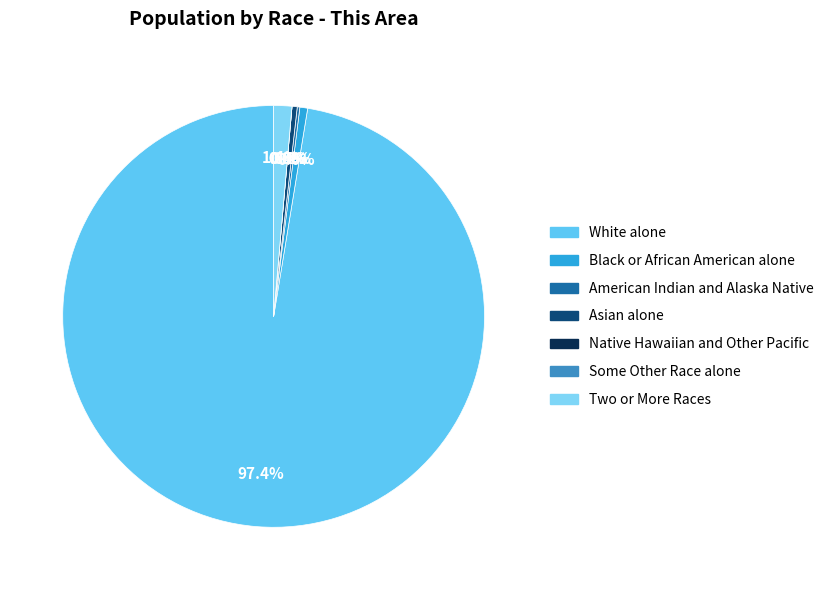

Which has a higher value, Some Other Race alone or American Indian and Alaska Native?

American Indian and Alaska Native